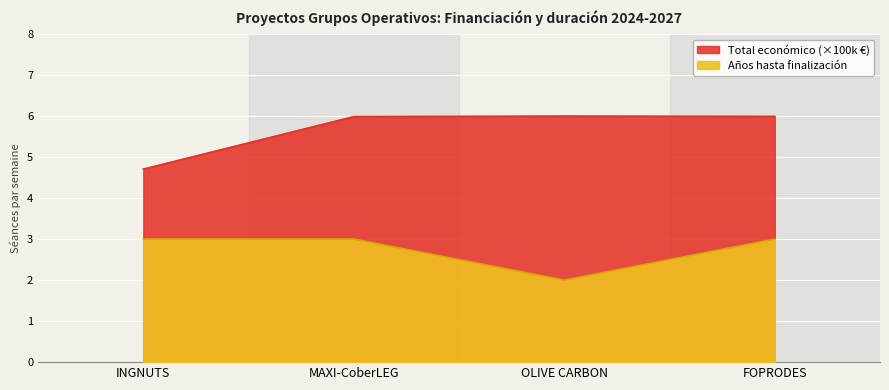

Reading left to right, transcribe all the data shown in this chart.

Total económico: 4.7	6.0	6.0	6.0
Año de finalización: 3.0	3.0	2.0	3.0